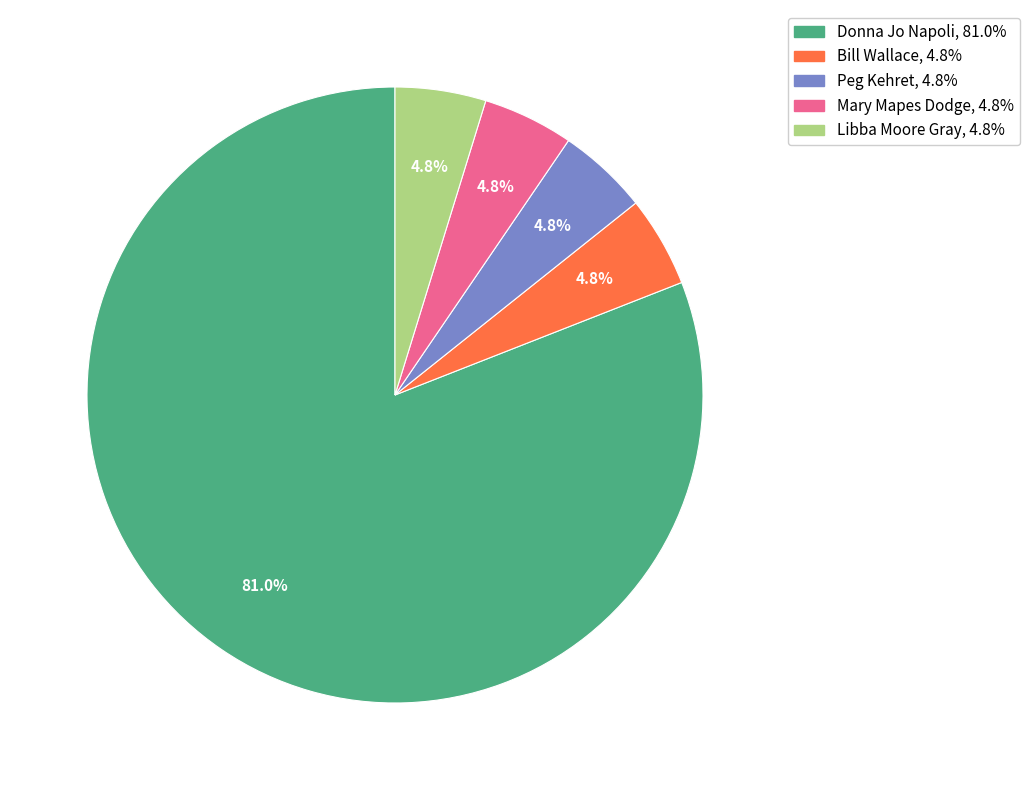

What portion of the pie excludes Bill Wallace?

95.2%